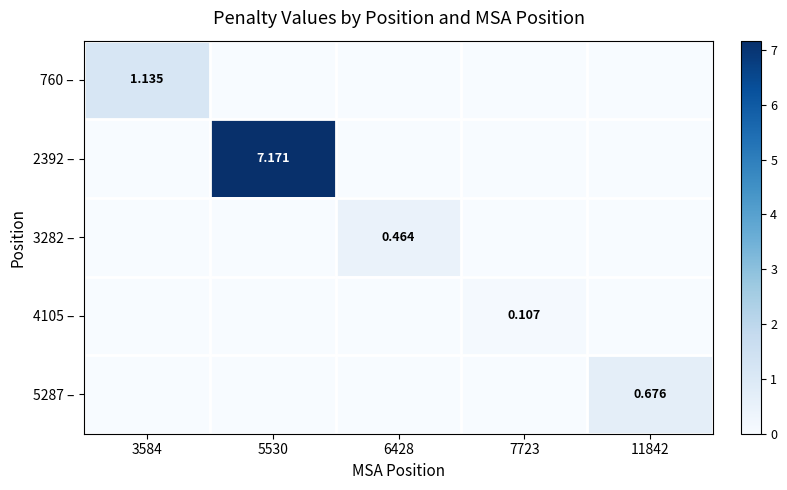

How many positive values does the 760 – series have?

1